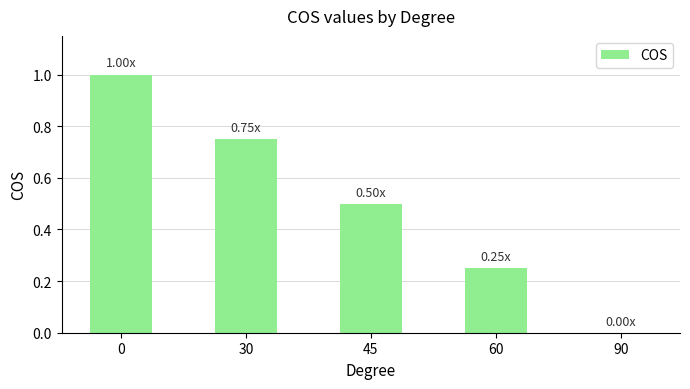

What is the change in value from 0 to 45?

-0.5